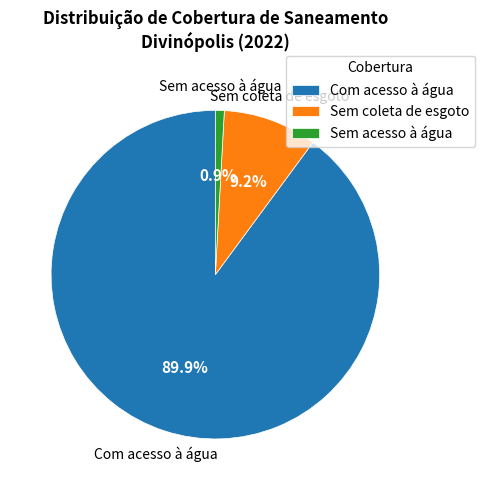

Is Sem acesso à água the majority of the pie?

No